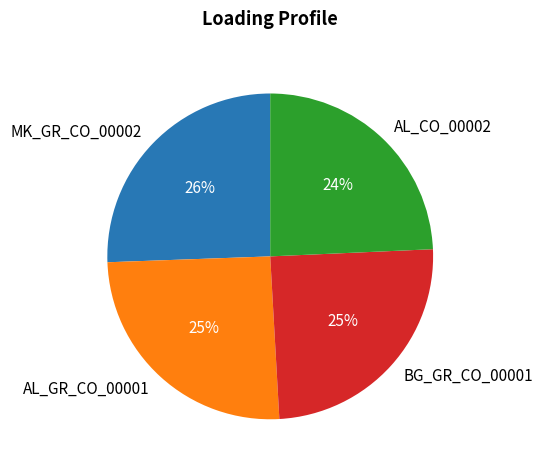

Does BG_GR_CO_00001 account for over 50% of the chart?

No